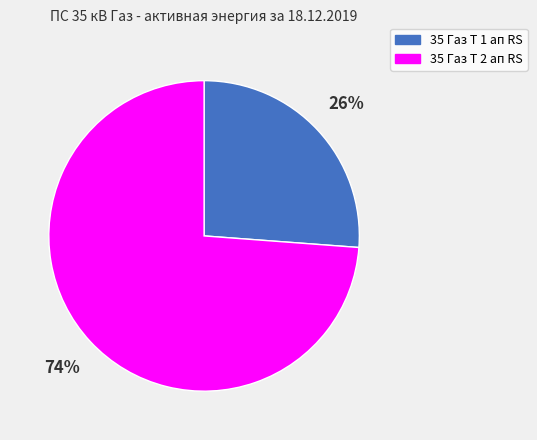

Is there any slice that represents more than half of the pie?

Yes